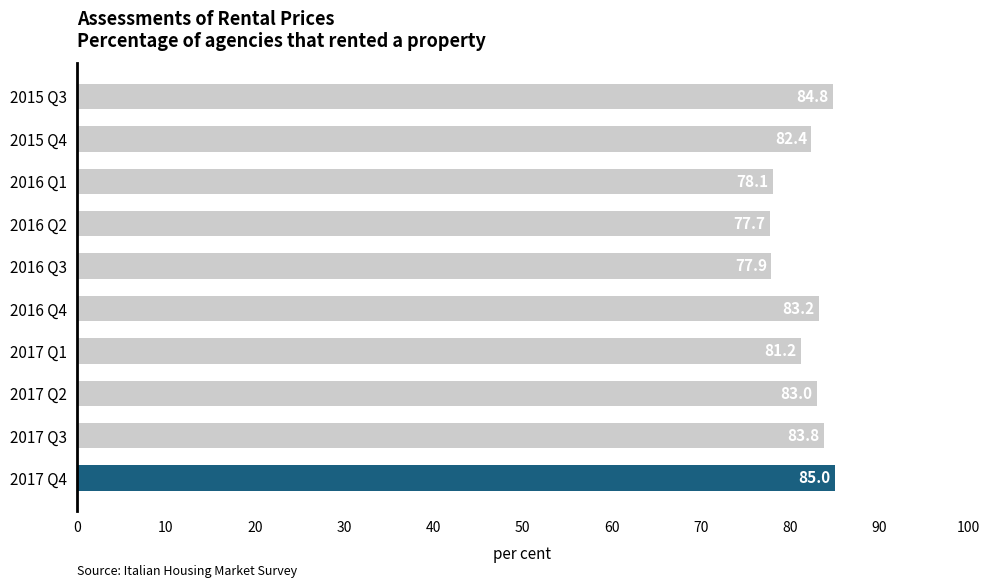

Which category has the lowest value across all series?

2016 Q2